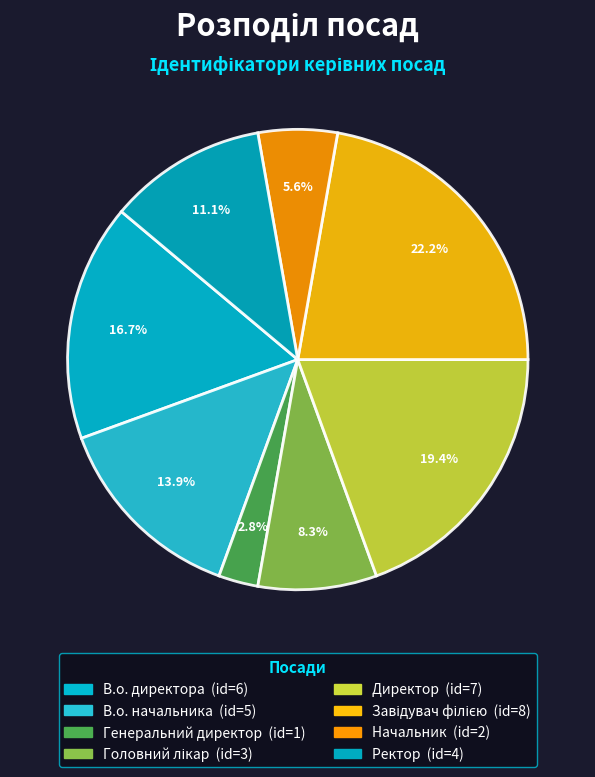

How many segments does this pie chart have?

8